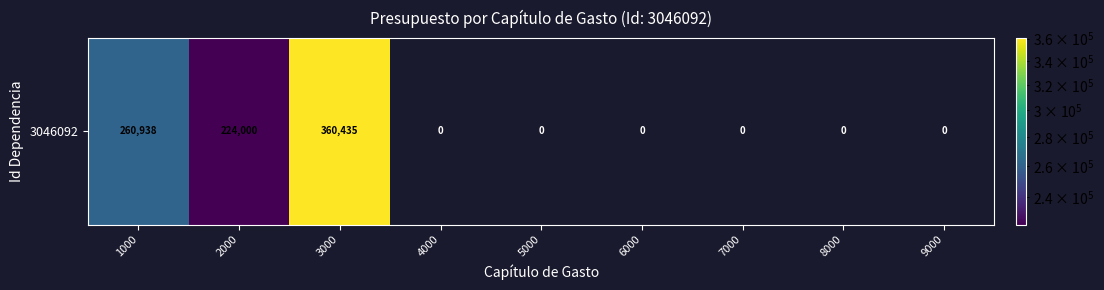

Reading left to right, extract all data points from this chart.

260938.2	224000.0	360435.3	0.0	0.0	0.0	0.0	0.0	0.0